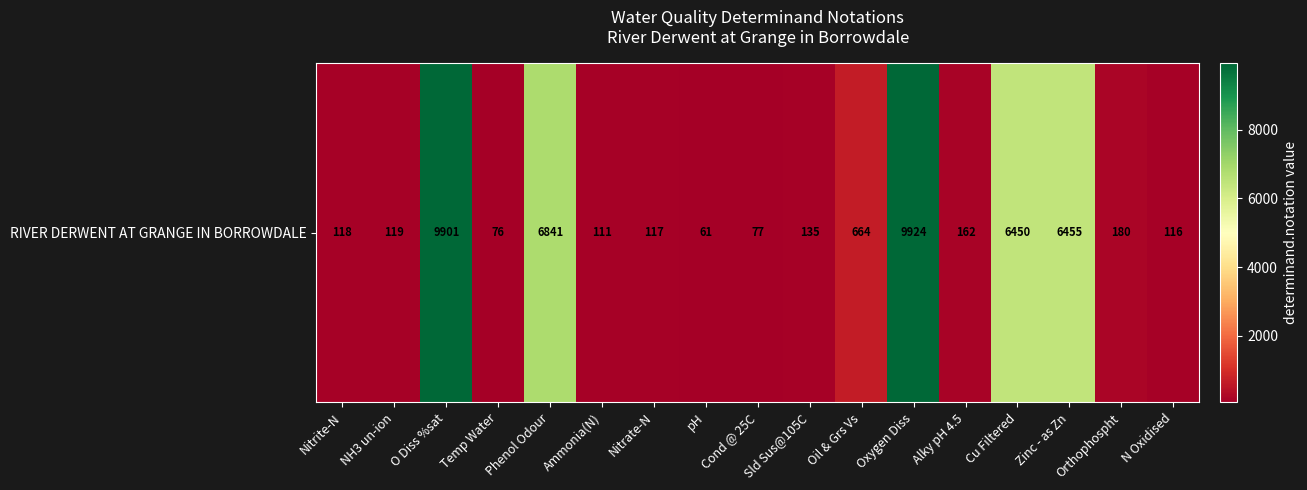

Count the number of data series in this chart.

1